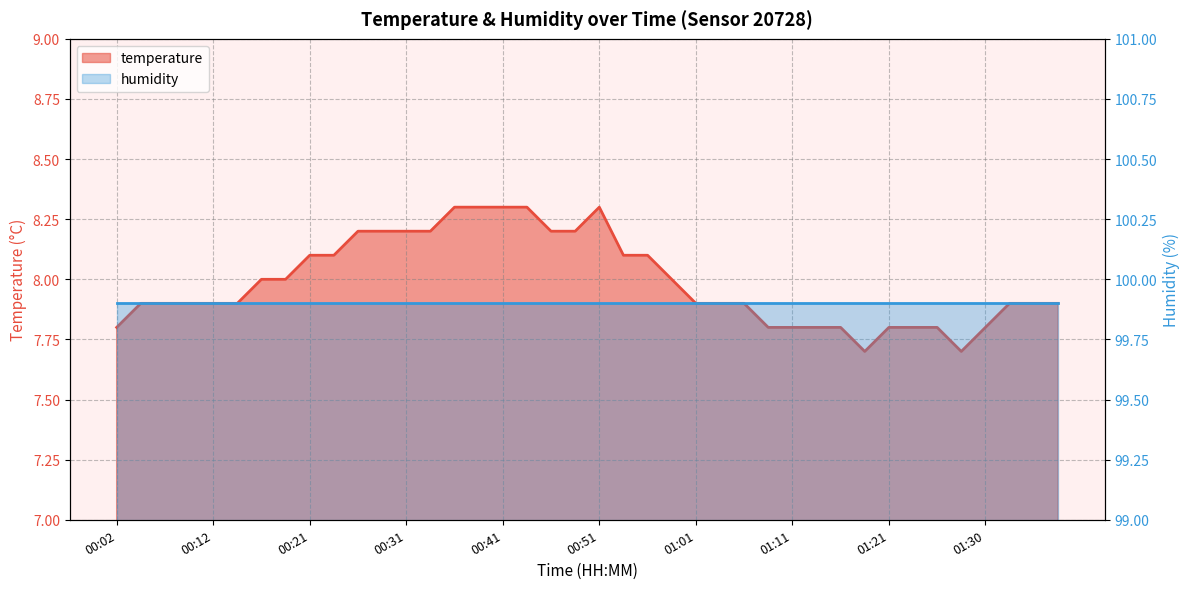

What position from the left is 00:14?

6